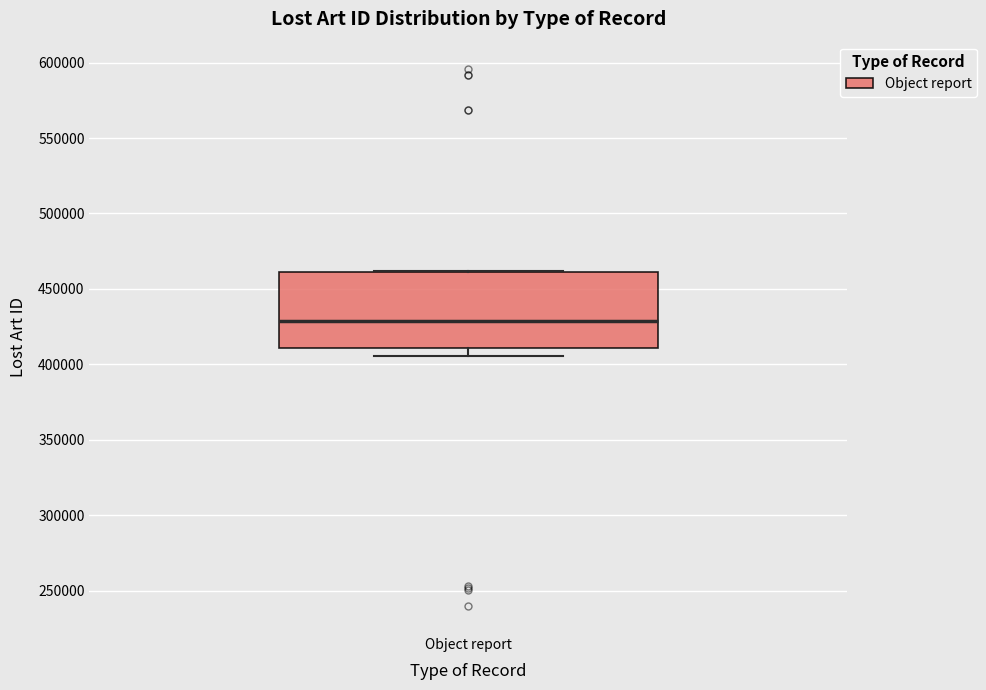

Where is the upper edge of the box for Object report on the y-axis? The values are not printed on the chart, so give them approximately, as read against the axis.

460000